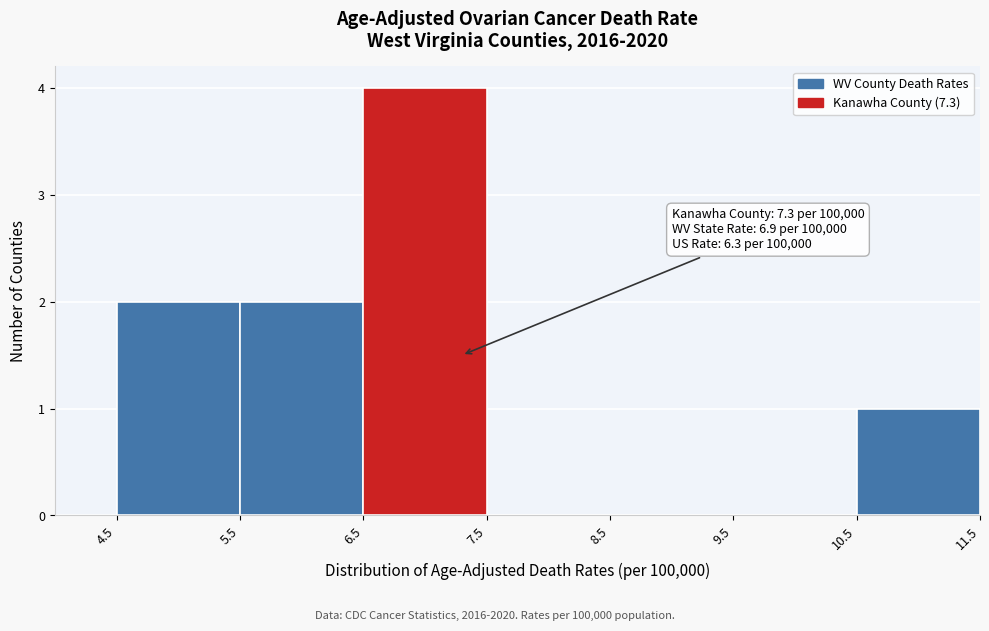

Over which range of the x-axis is the bar tallest?

6.5 to 7.5